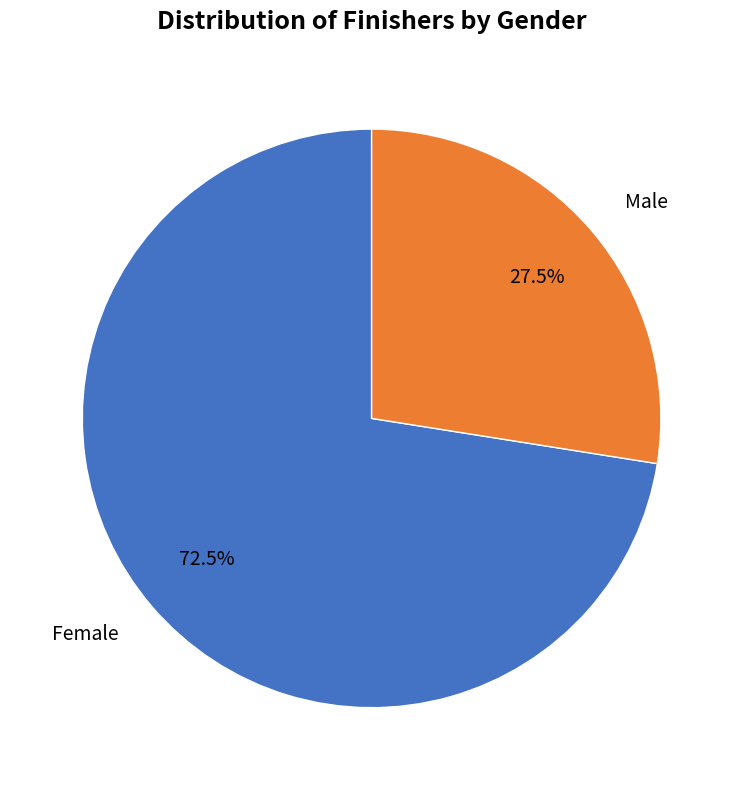

Between Female and Male, which is larger?

Female